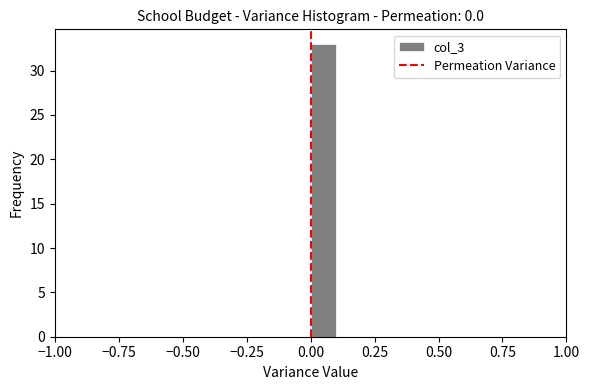

Read against the x-axis, roughly where is the centre of the tallest bar?

0.05